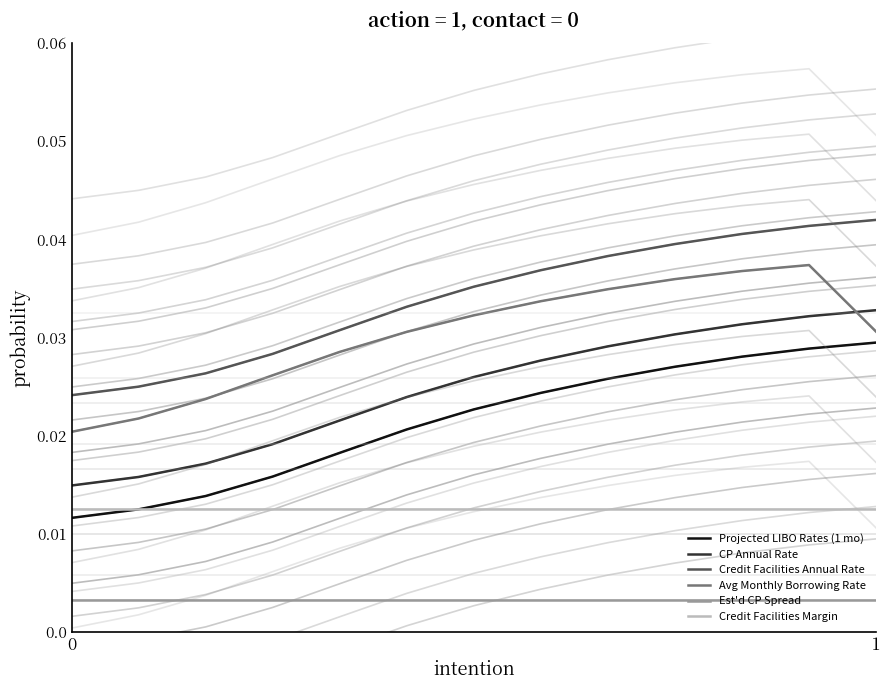

How many lines are shown in the chart?

6